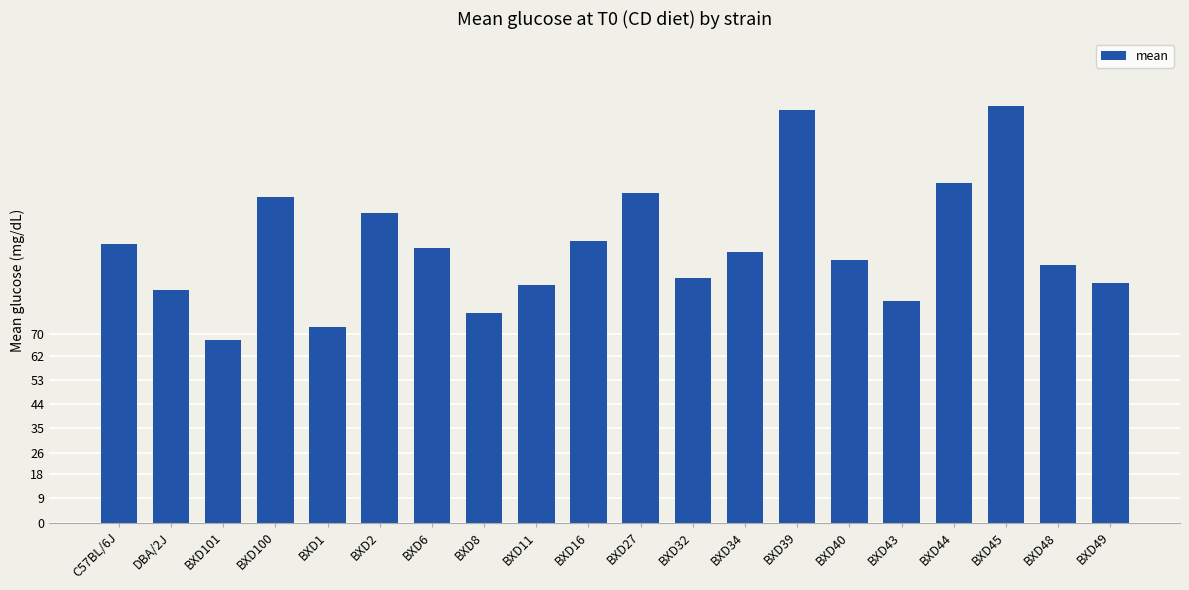

Which label corresponds to the smallest value in the chart?

BXD101